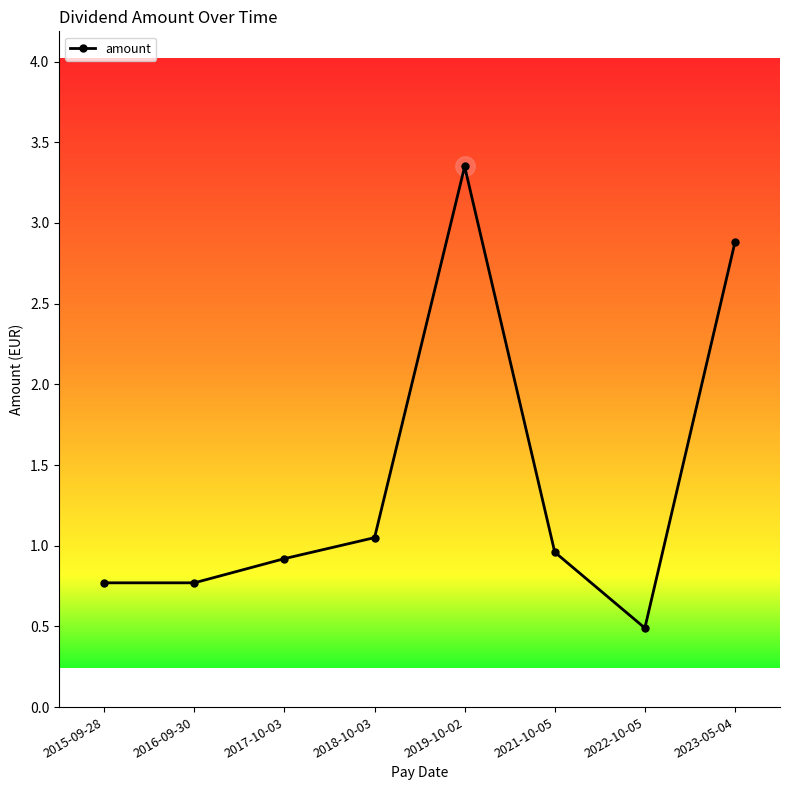

Is it true that the value at 2016-09-30 is 0.4?

False